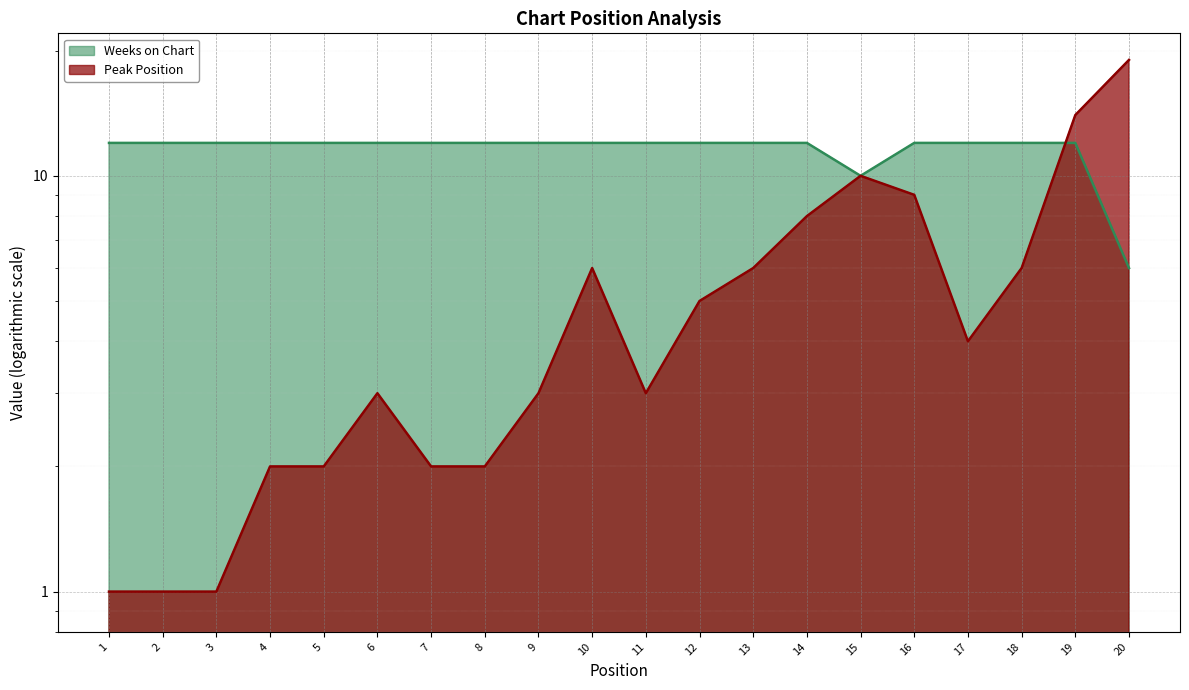

The value of Peak Position at 13 is 6. True or false?

True